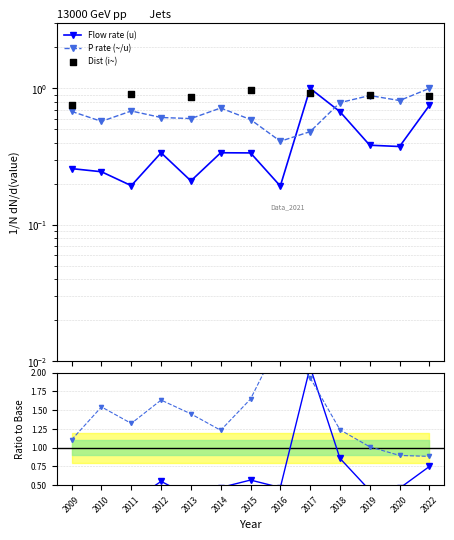

Which series reaches the minimum Y coordinate?

Flow_rate